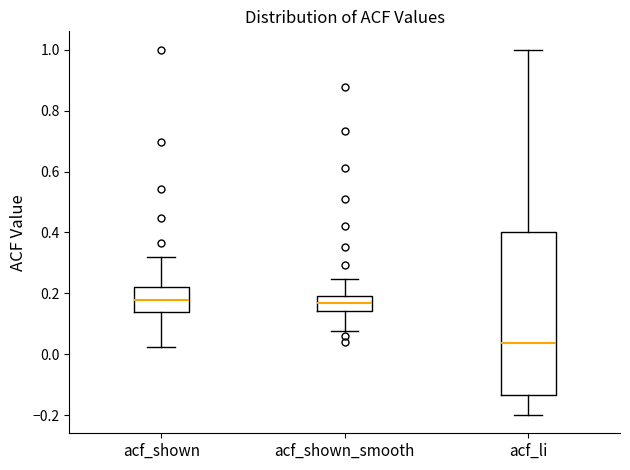

Reading left to right, read every box against the y-axis: the position of its median line, the range the box covers, and the ends of its whiskers. The values are not printed on the chart, so give them approximately, as read against the axis.

acf_shown: median 0.18, box 0.14 to 0.22, whiskers 0.02 to 0.32
acf_shown_smooth: median 0.16, box 0.14 to 0.20, whiskers 0.08 to 0.24
acf_li: median 0.04, box -0.14 to 0.40, whiskers -0.20 to 1.00